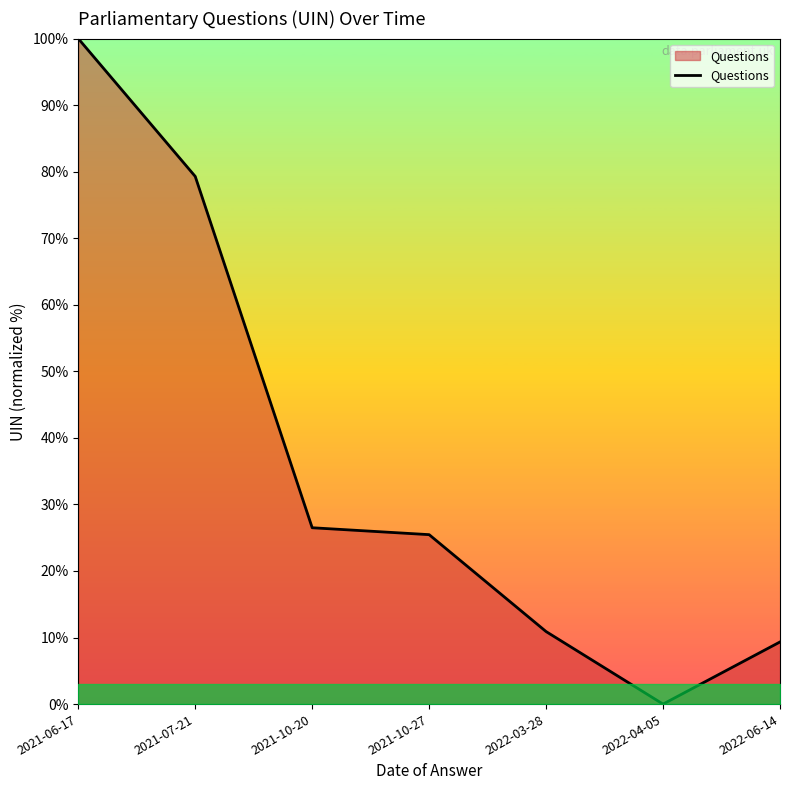

What is the average value?

35.9